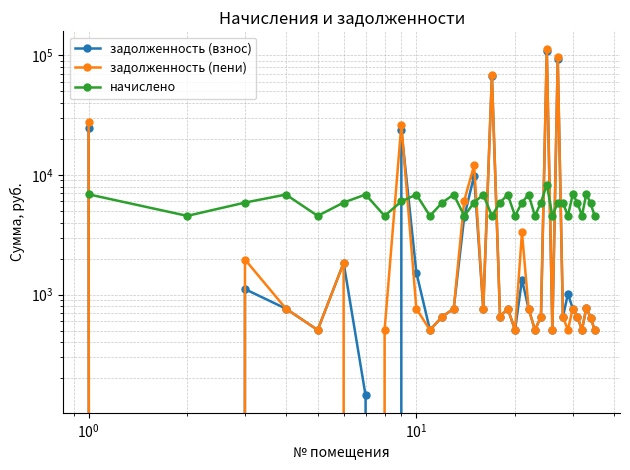

True or false: задолженность (взнос) and задолженность (пени) cross at least once.

True